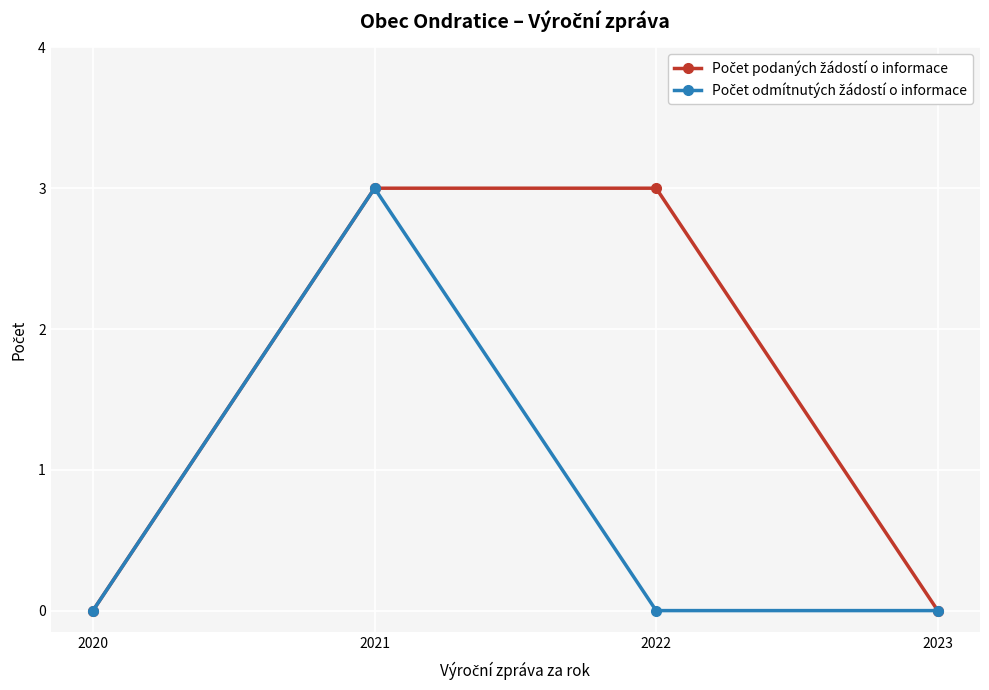

What is the total value across all series at 2021?

6